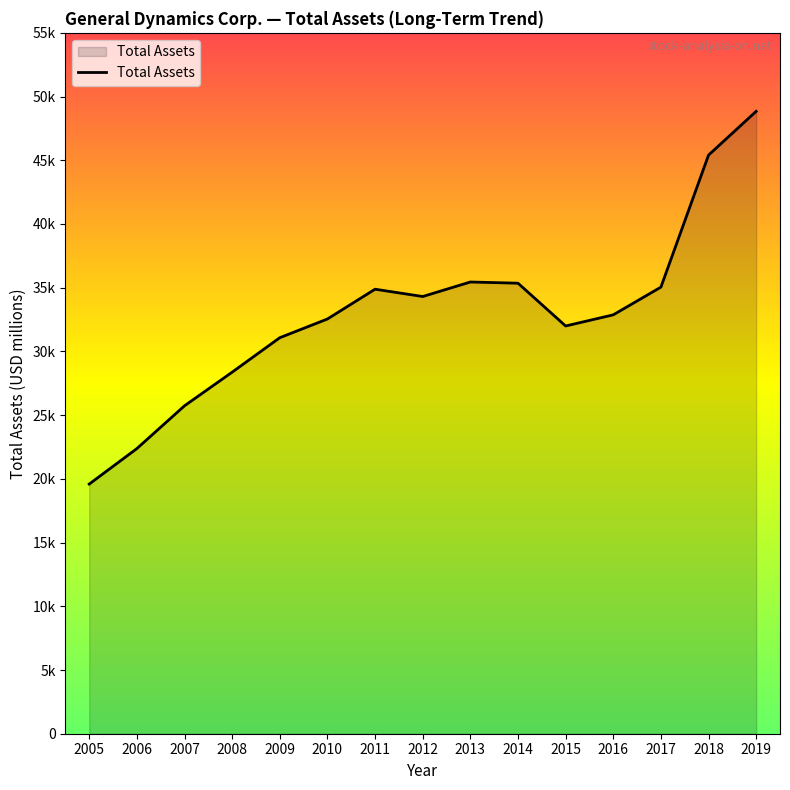

Reading left to right, transcribe all the data shown in this chart.

19591	22376	25733	28373	31077	32545	34883	34309	35448	35355	31997	32872	35046	45408	48841